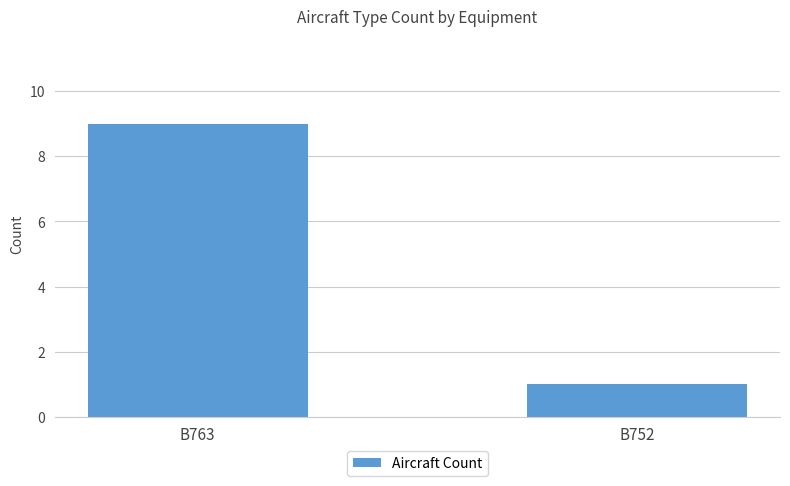

How many series are shown in this chart?

1